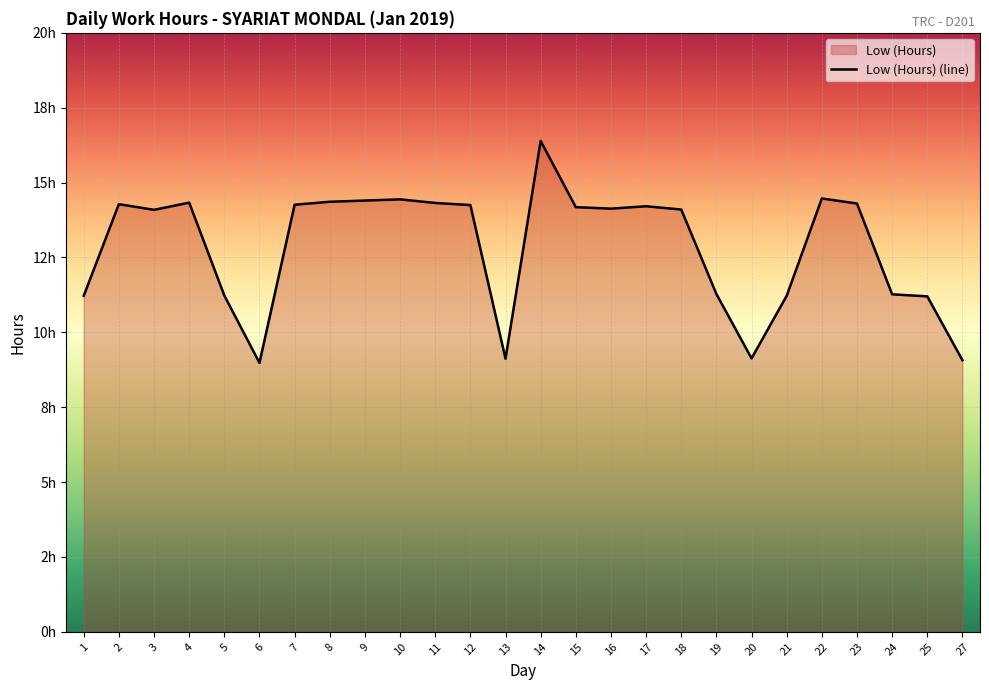

How many points are lower than both their immediate neighbors (excluding endpoints)?

5